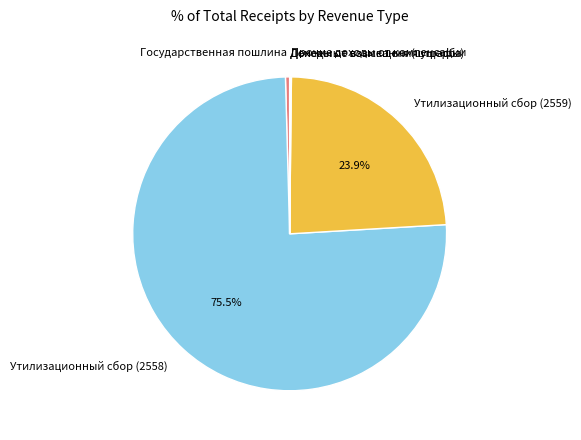

Which category has the biggest portion of the pie?

Утилизационный сбор (2558)